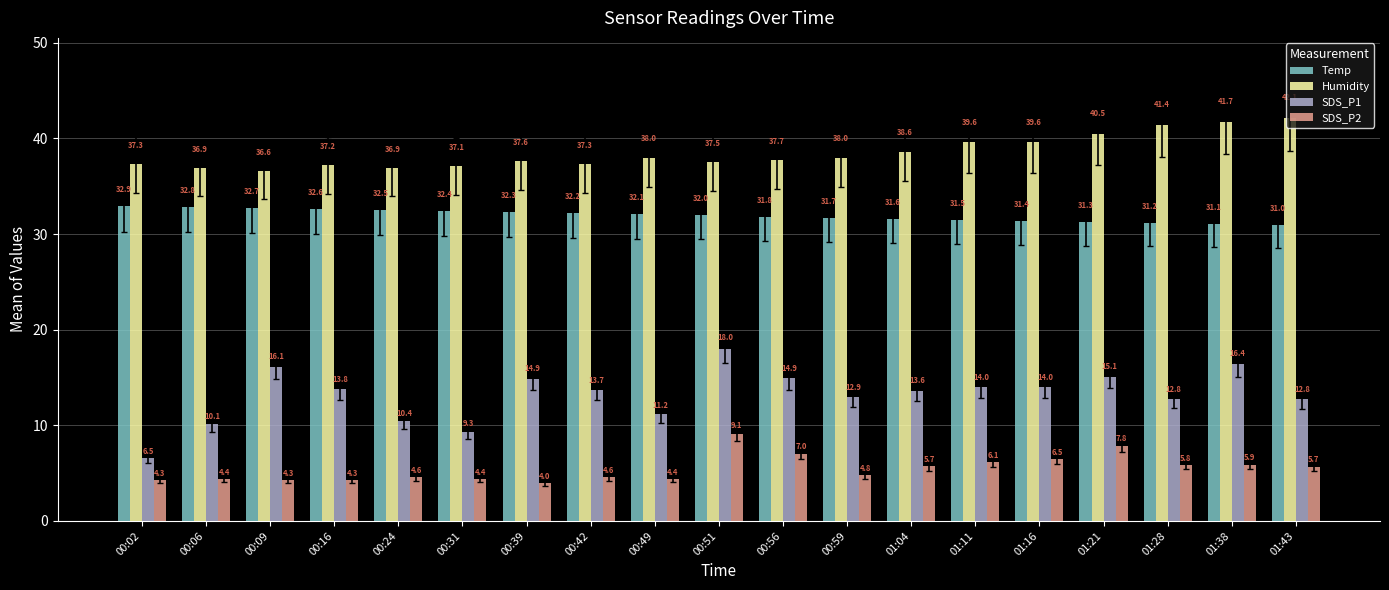

What is the sum of the Humidity values at 00:06 and 01:28?

78.3